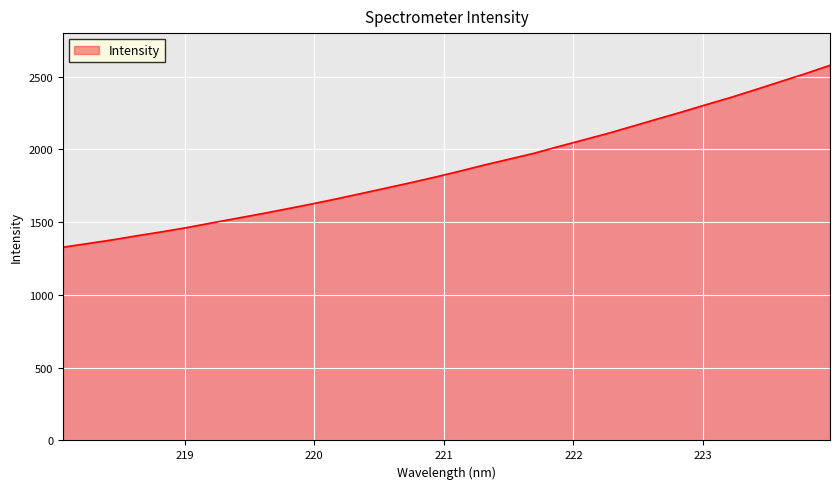

What is the maximum value shown in the chart?

2578.8